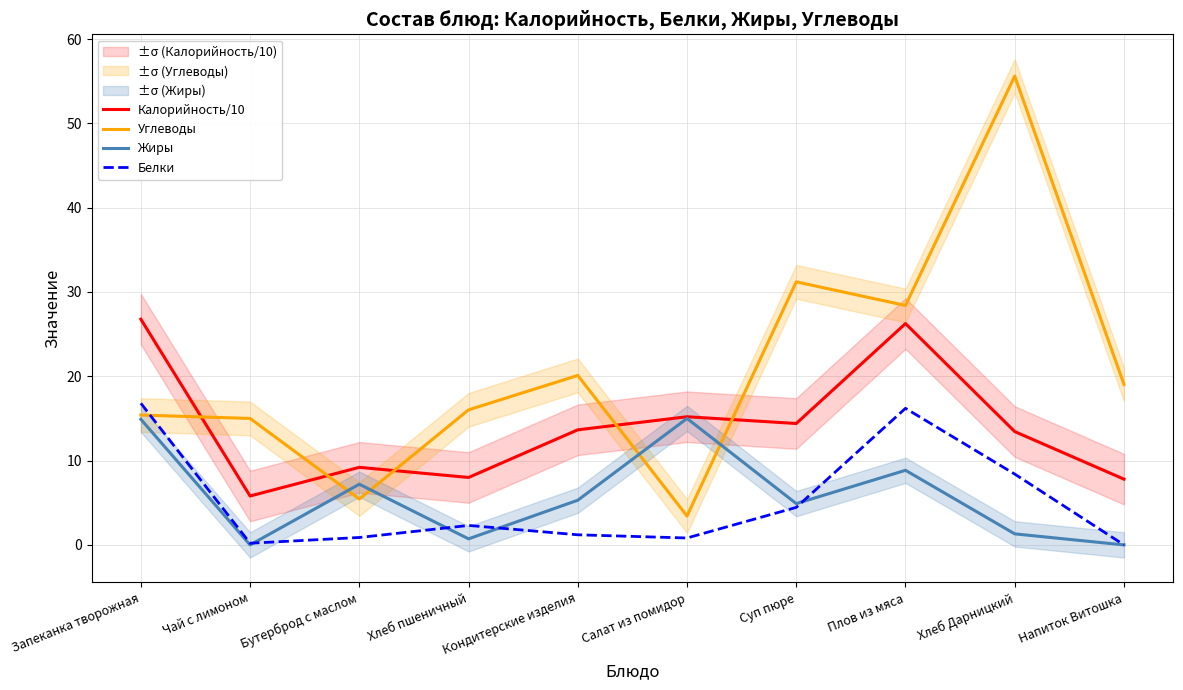

How many data points in Калорийность/10 are less than 13?

4